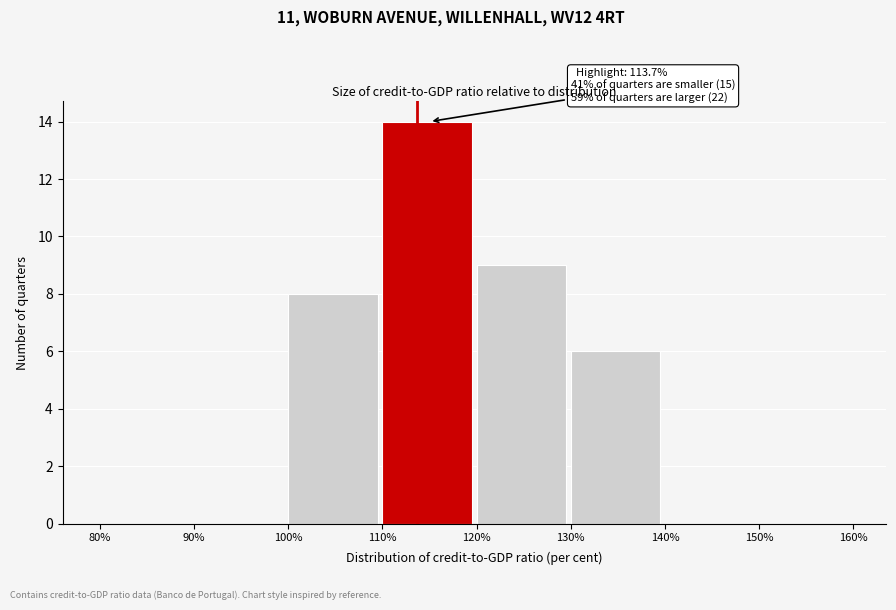

Which range on the x-axis has the tallest bar?

110% to 120%